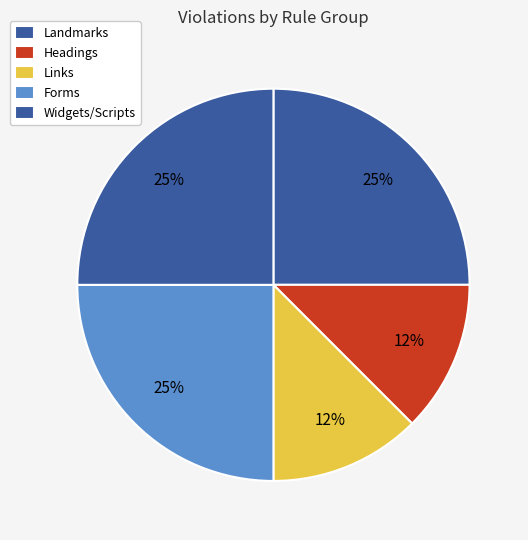

Is it true that Links is 12% of the pie?

True